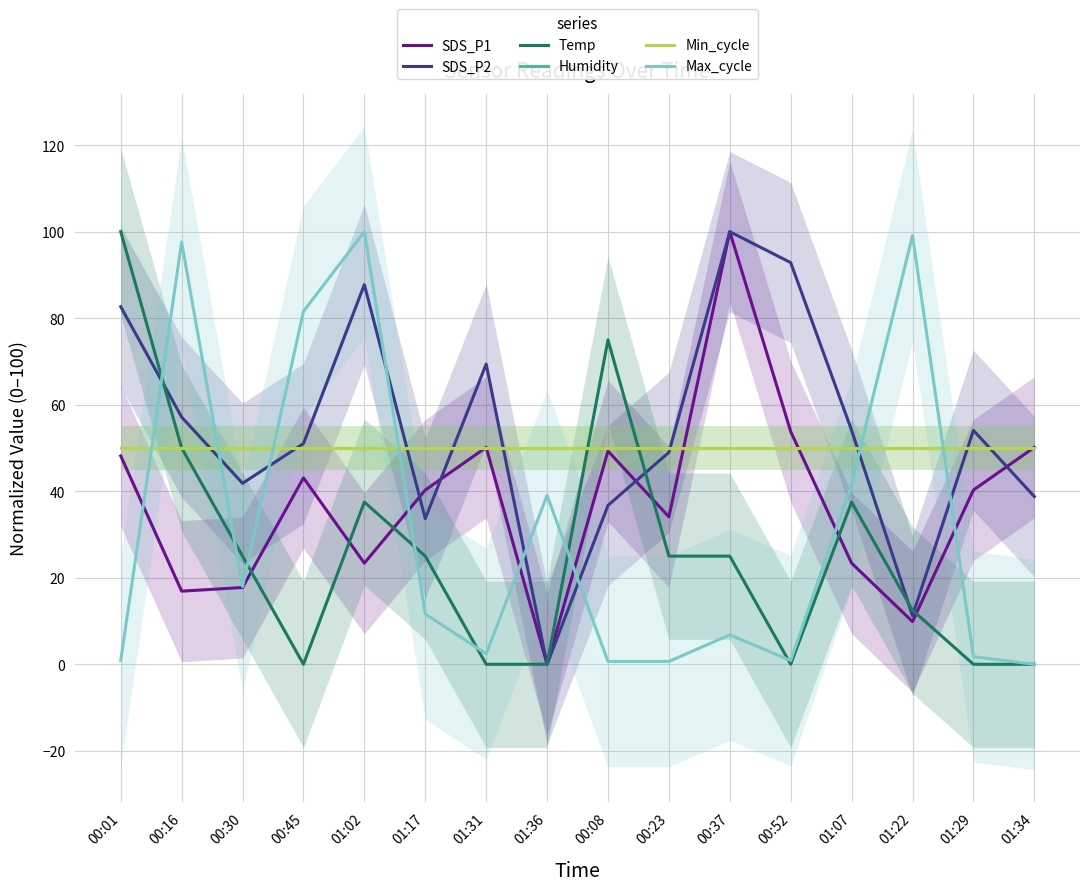

Rank the series by their maximum value, from highest to lowest.

SDS_P1, SDS_P2, Temp, Max_cycle, Humidity, Min_cycle